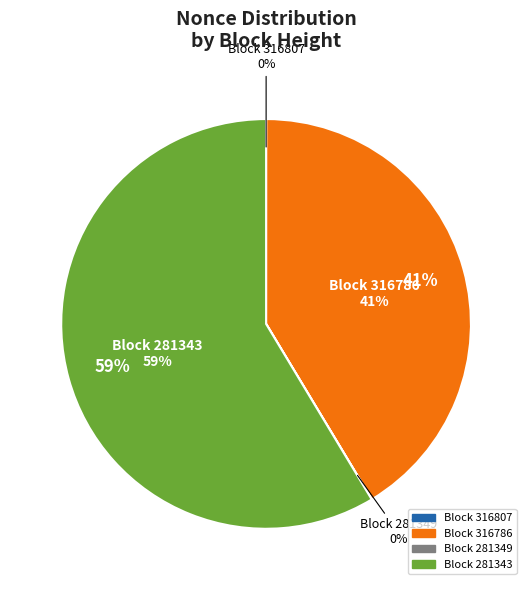

Is 281343 the majority of the pie?

Yes